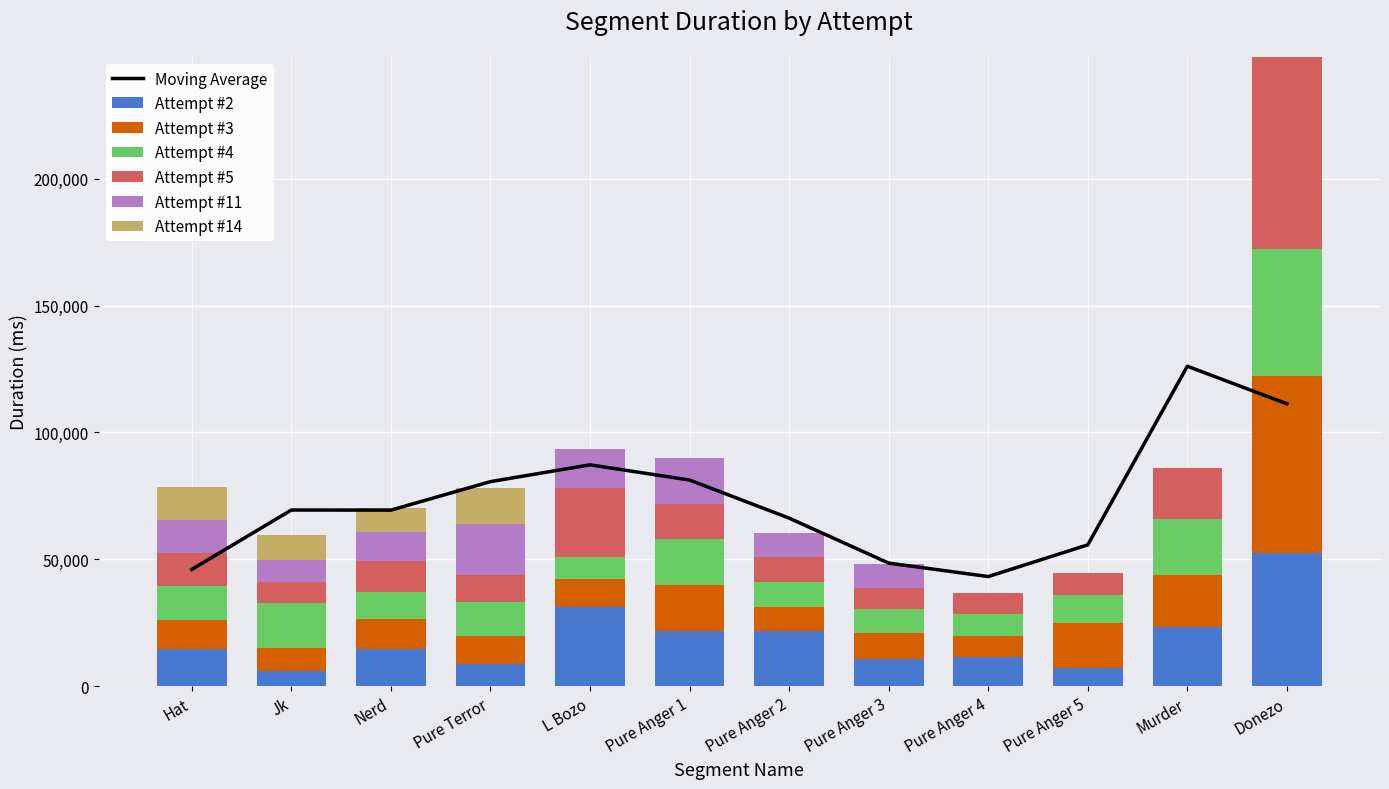

What is the greatest value displayed?

75926